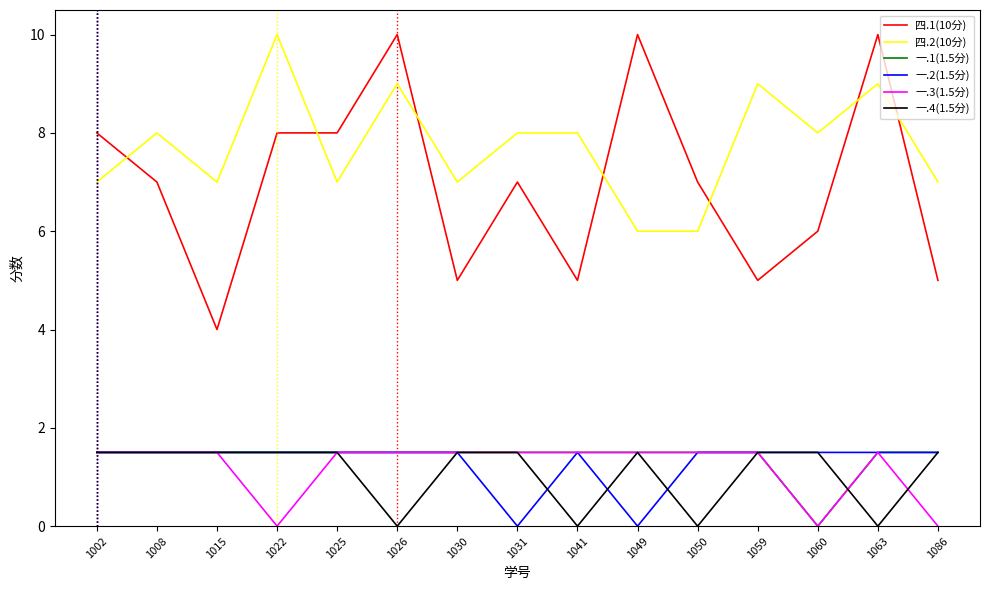

What is the approximate value of 一.2(1.5分) at 1022?

1.5